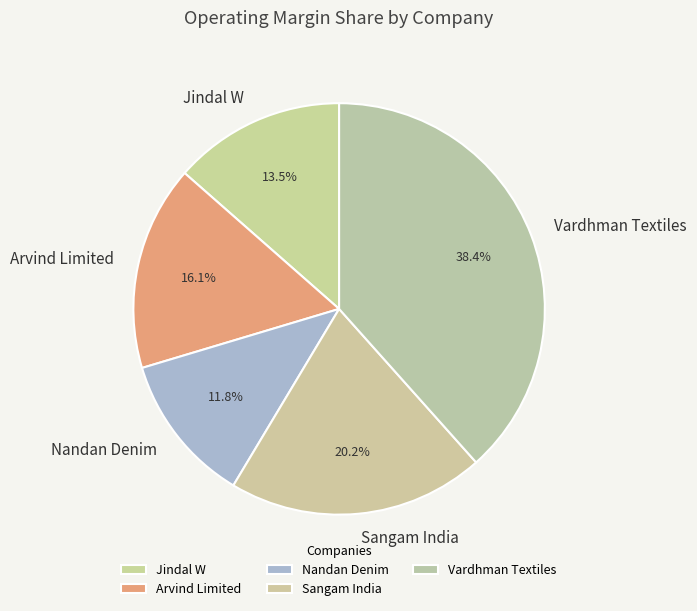

How many segments does this pie chart have?

5